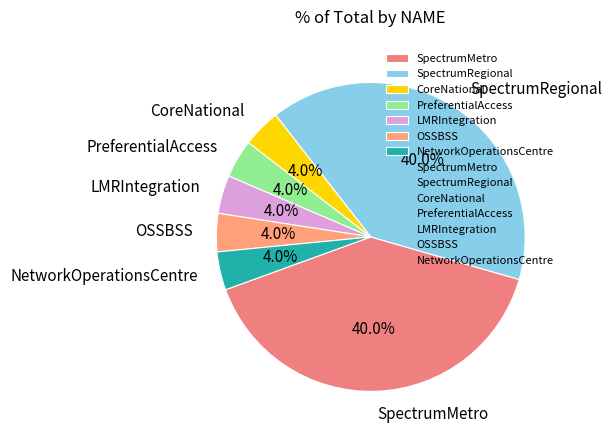

How many slices are in this pie chart?

7